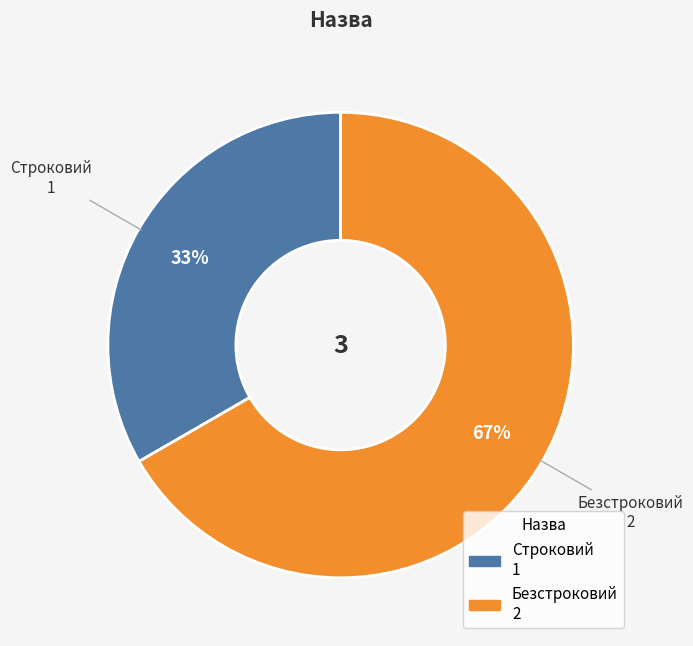

Between Строковий and Безстроковий, which is larger?

Безстроковий